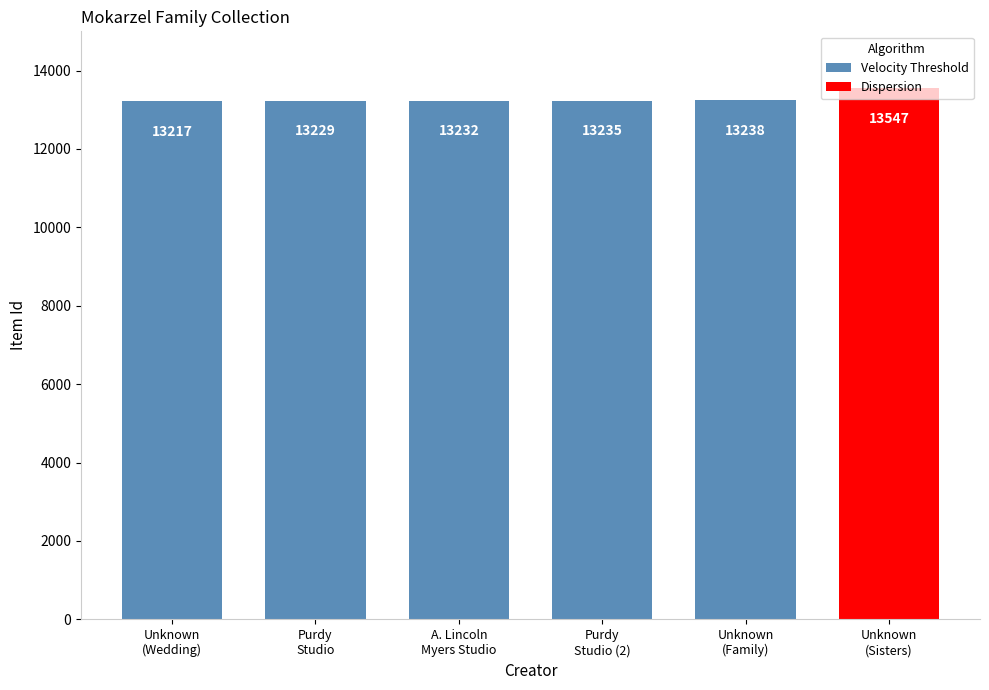

Is it true that the value at Purdy
Studio (2) is 13235?

True